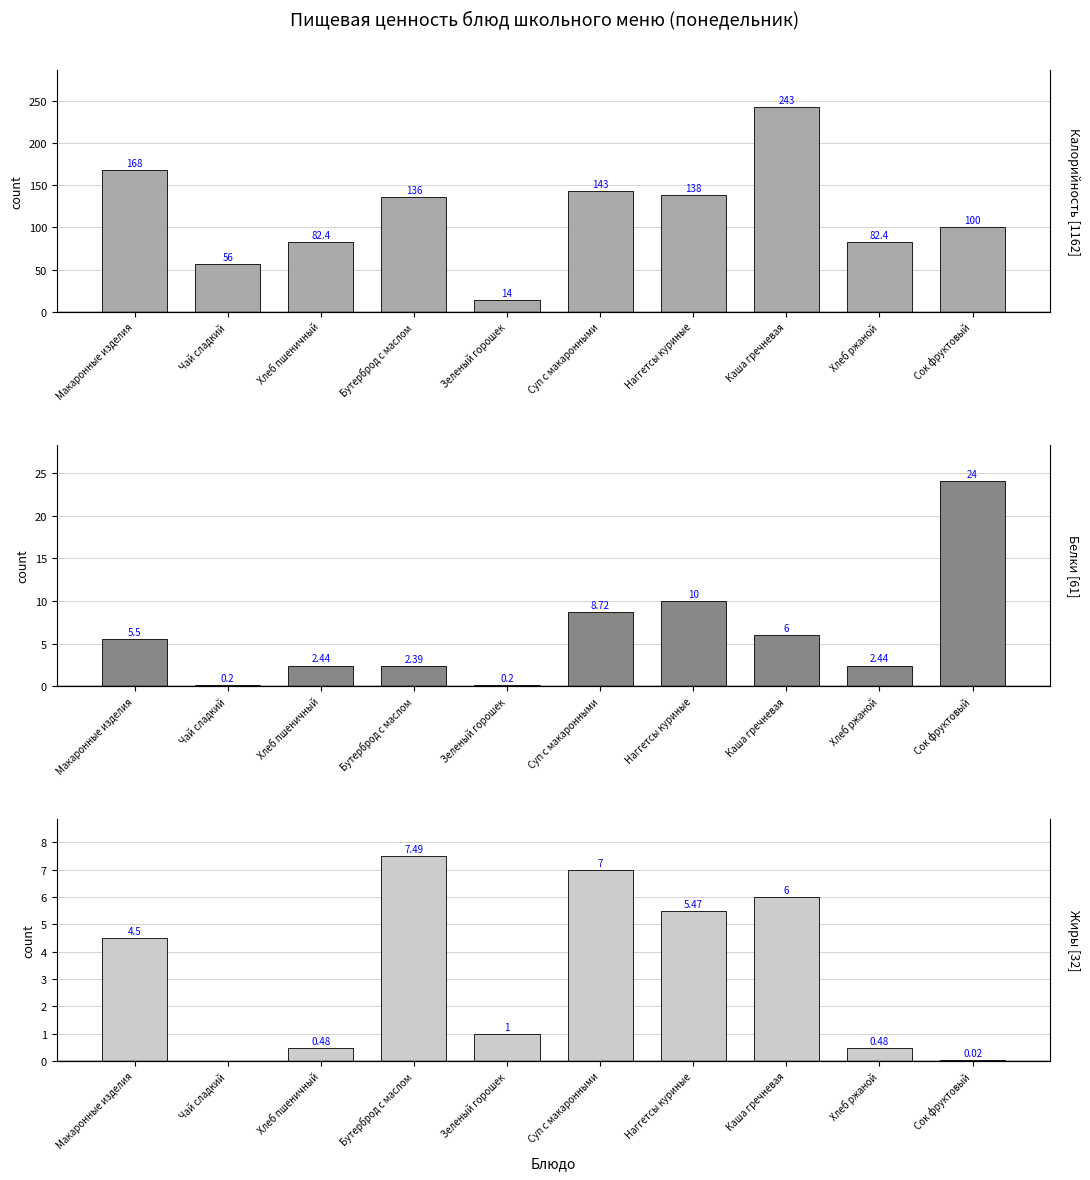

What are all the series names shown in the legend?

Калорийность, Белки, Жиры